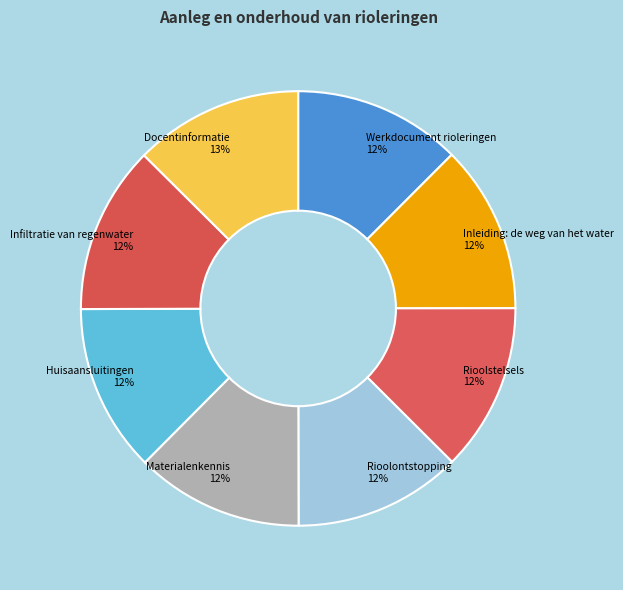

Combined, do Rioolontstopping and Rioolstelsels account for over 50%?

No